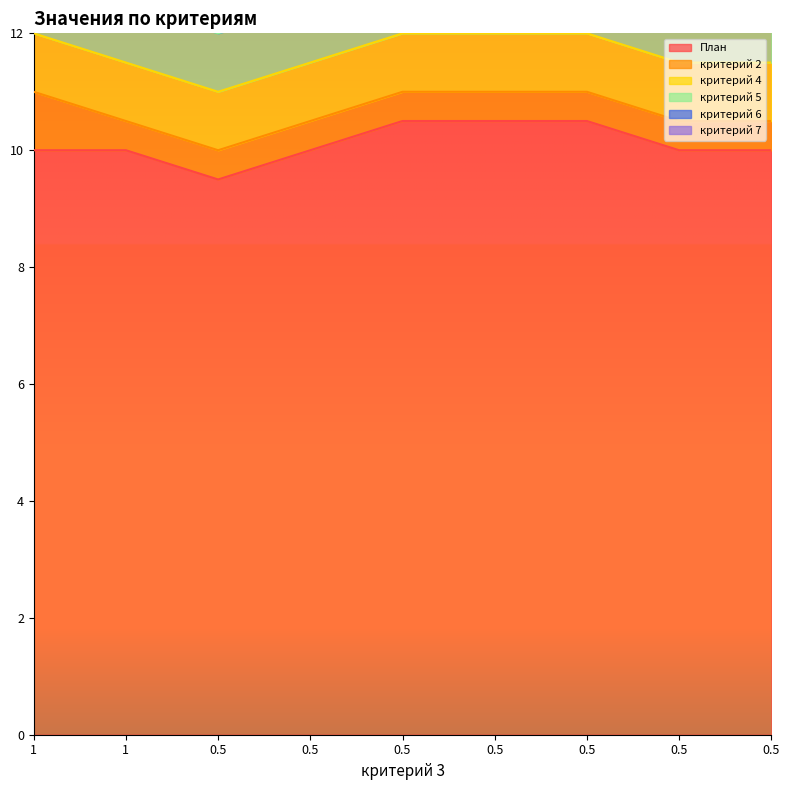

At which label does критерий 2 reach its peak?

1